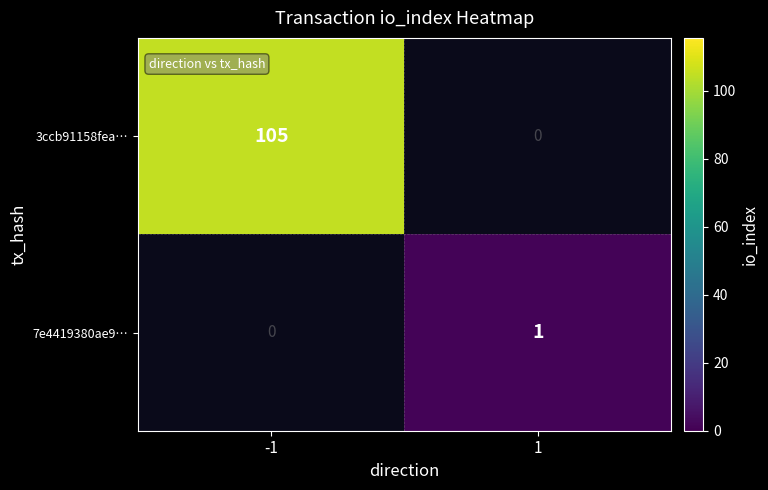

The 7e4419380ae9… series shows 1 at 1. True or false?

True